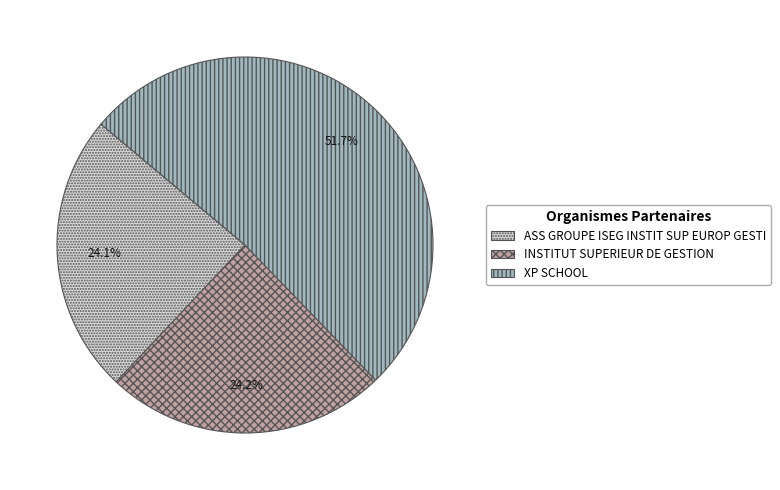

Approximately how many times larger is the value at ASS GROUPE ISEG INSTIT SUP EUROP GESTI compared to XP SCHOOL?

0.5